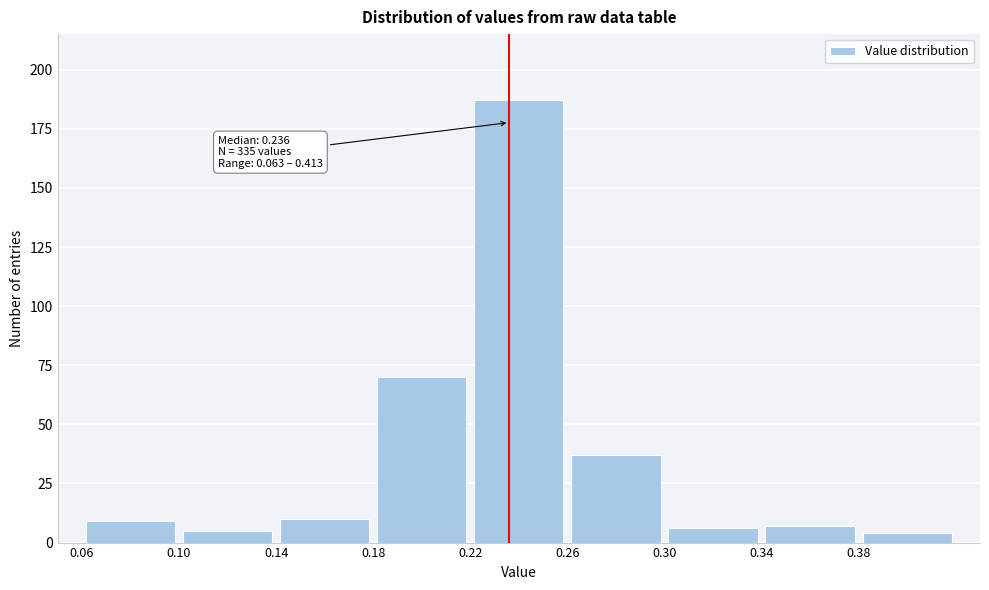

Which range on the x-axis has the tallest bar?

0.22 to 0.26